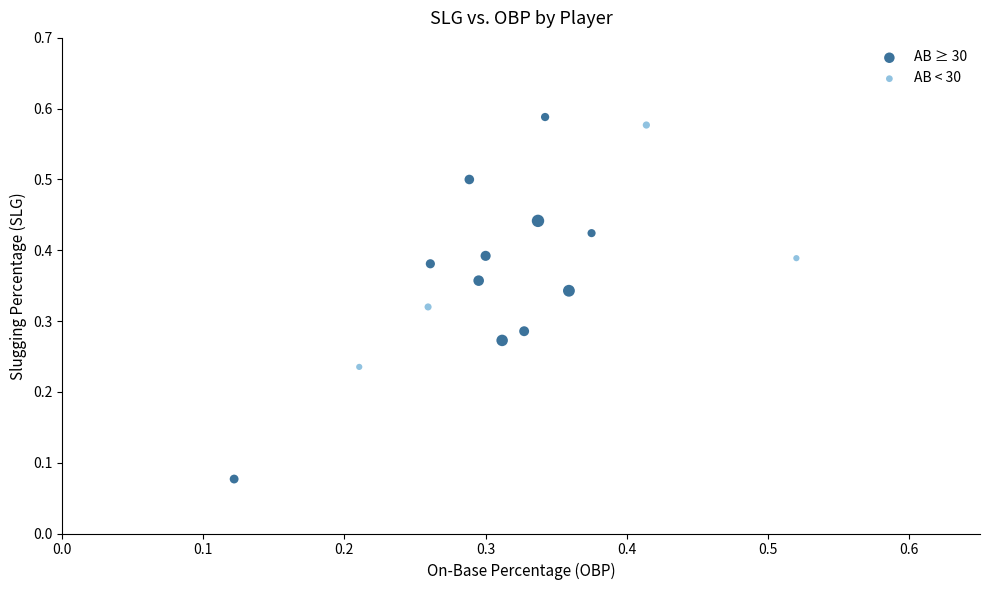

Which series reaches the minimum Y coordinate?

AB ≥ 30